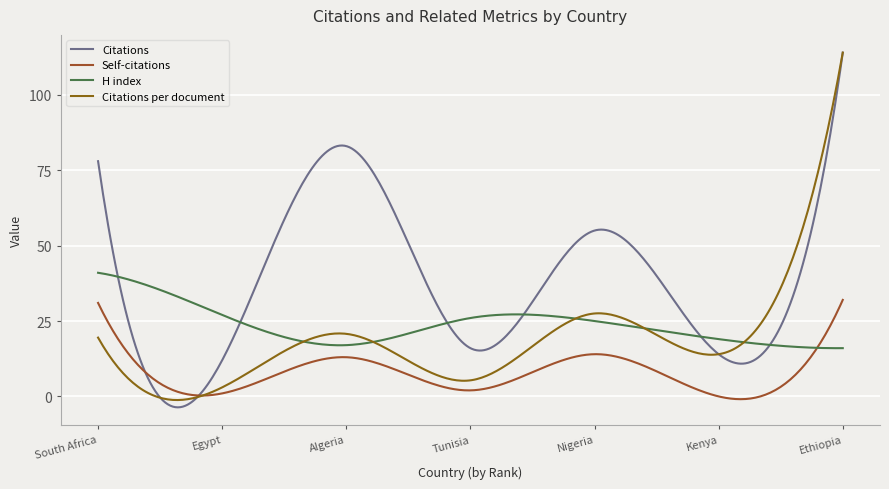

How many lines are shown in the chart?

4